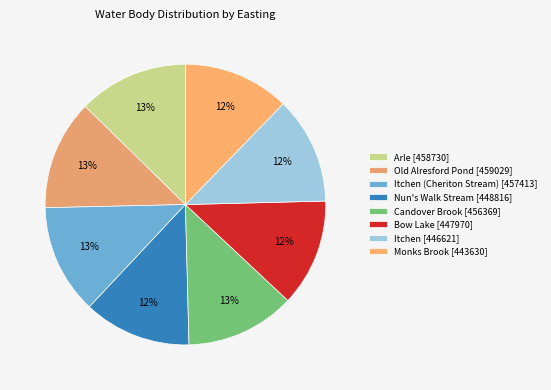

How many segments does this pie chart have?

8